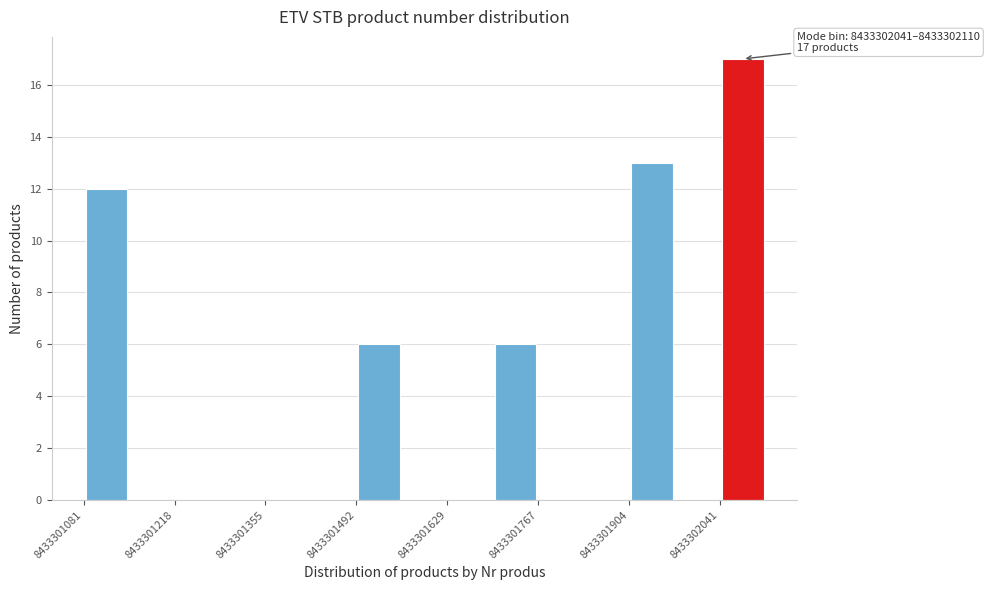

Read against the x-axis, roughly where is the centre of the tallest bar?

8433302080